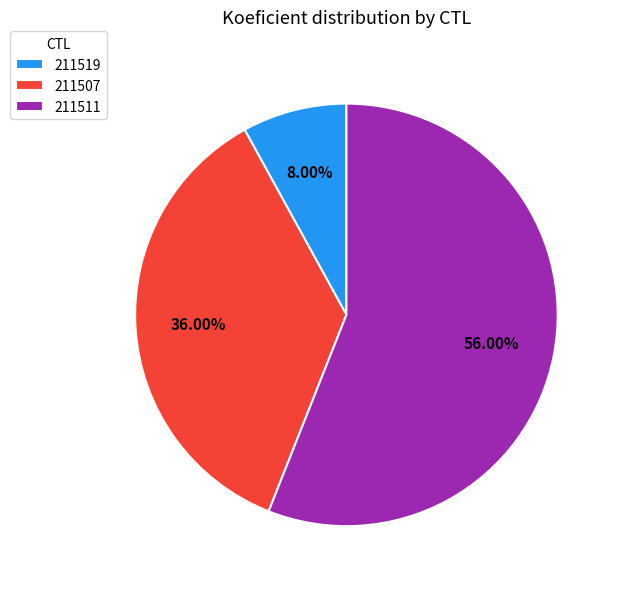

What is the largest slice in the pie chart?

211511